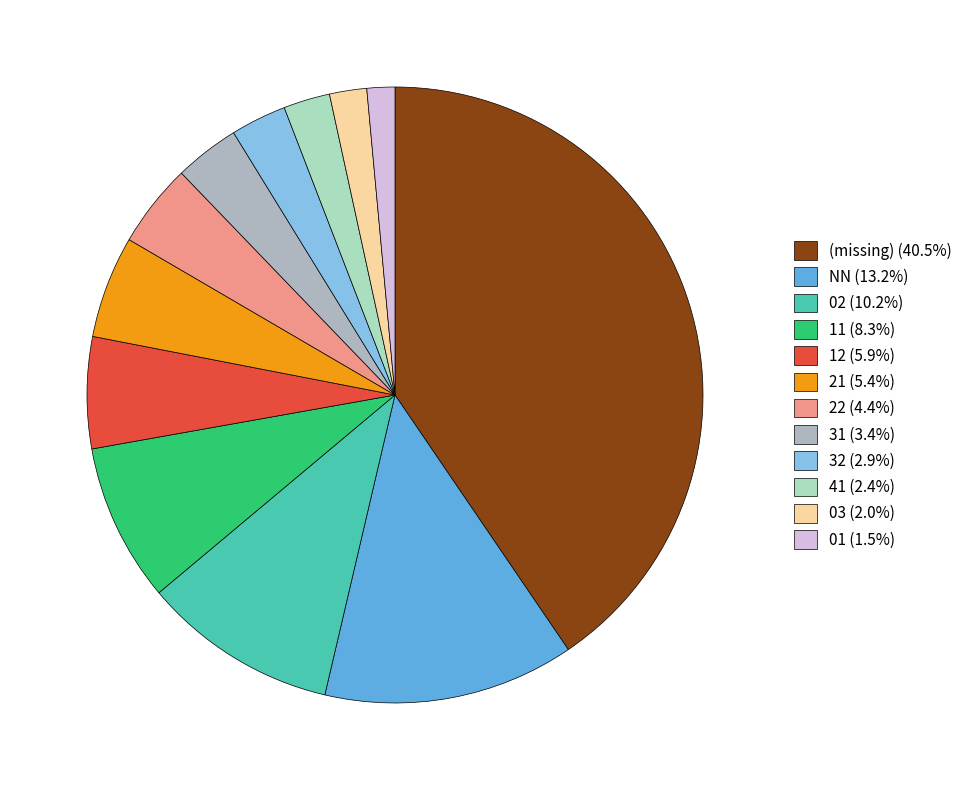

Combined, do 12 (5.9%) and 01 (1.5%) account for over 50%?

No